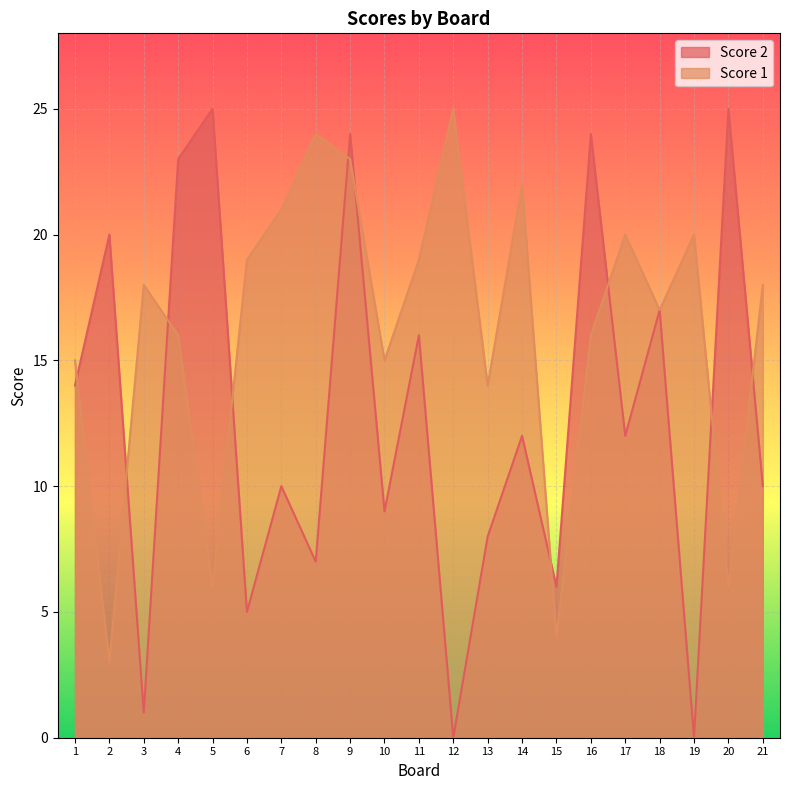

What are all the series names shown in the legend?

Score 2, Score 1